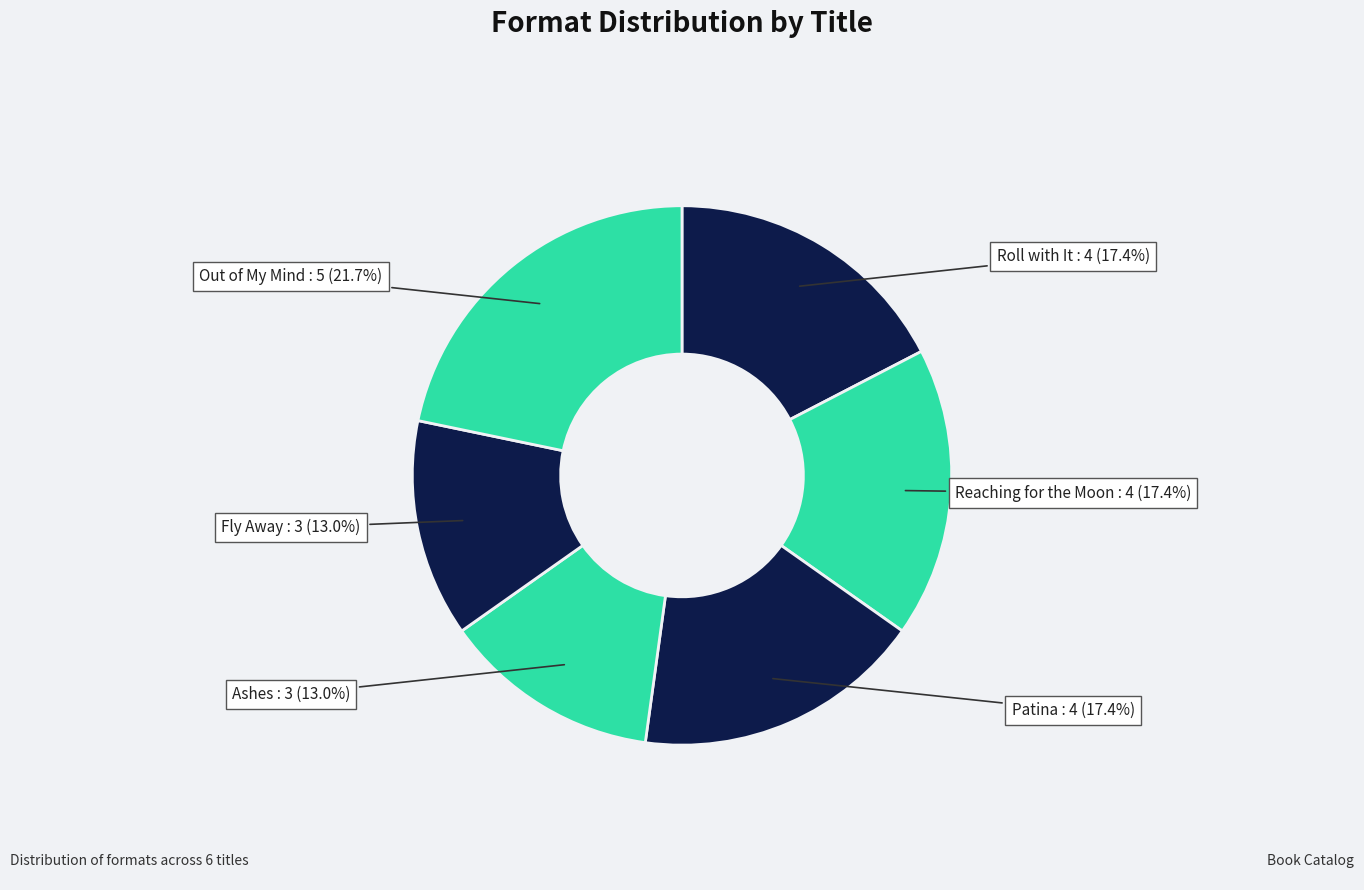

Is there any slice that represents more than half of the pie?

No